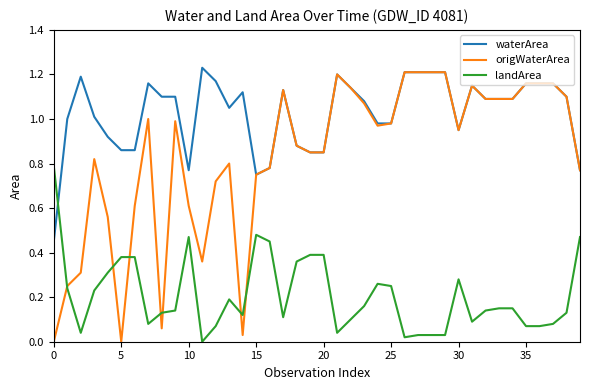

True or false: waterArea and landArea cross at least once.

True